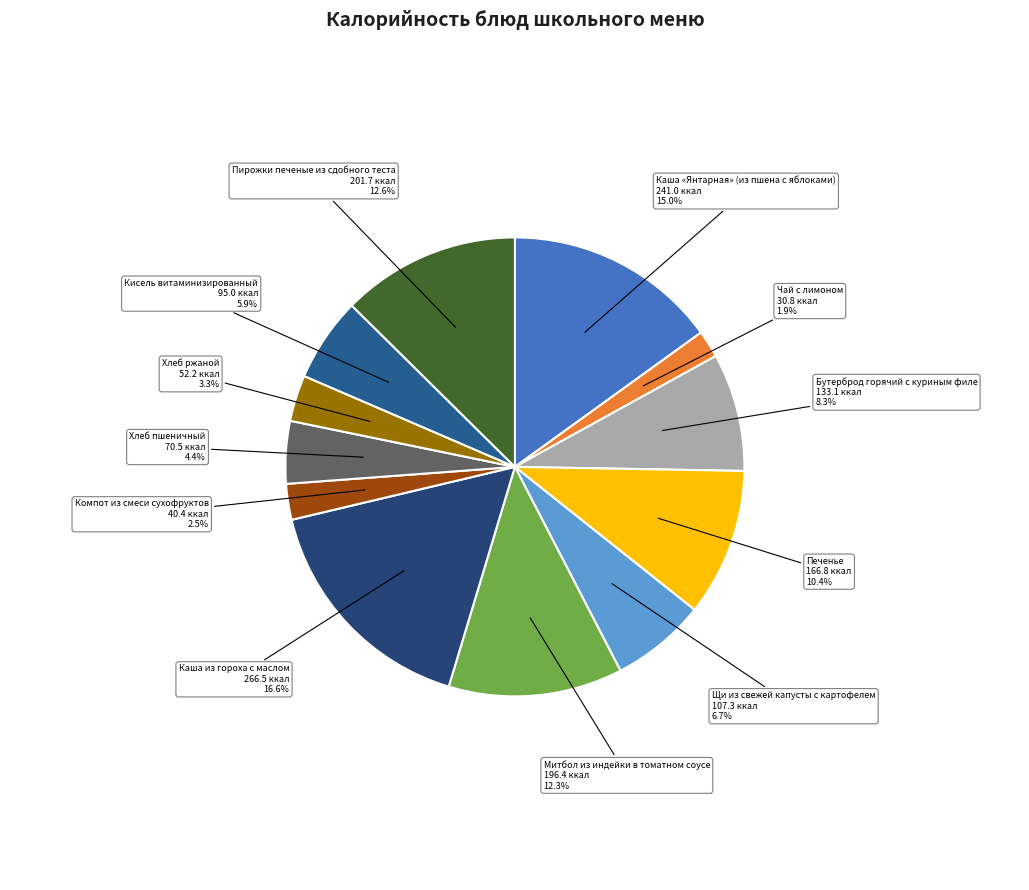

Does any single category account for the majority?

No